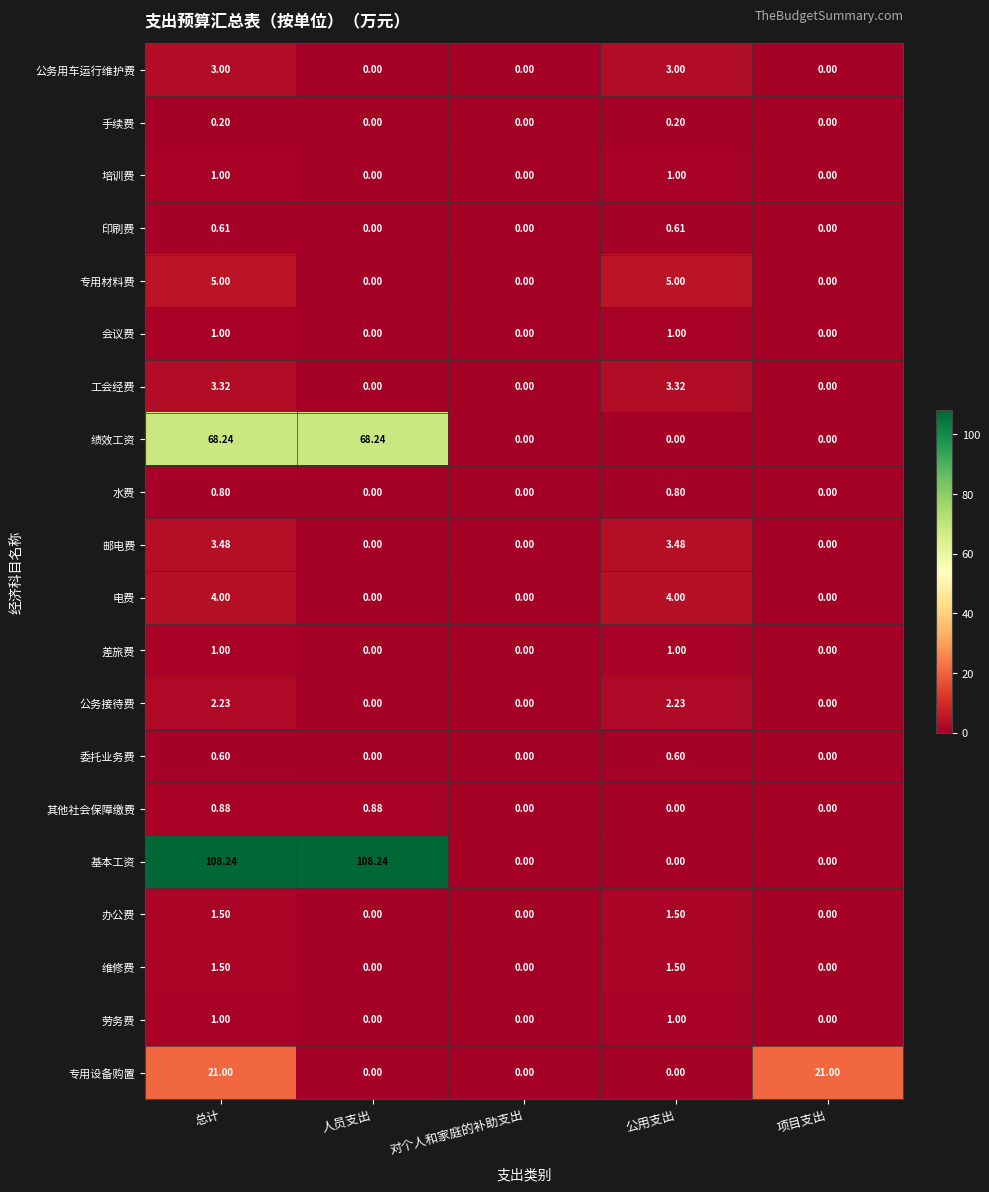

Which series changed the most between 总计 and 公用支出?

基本工资